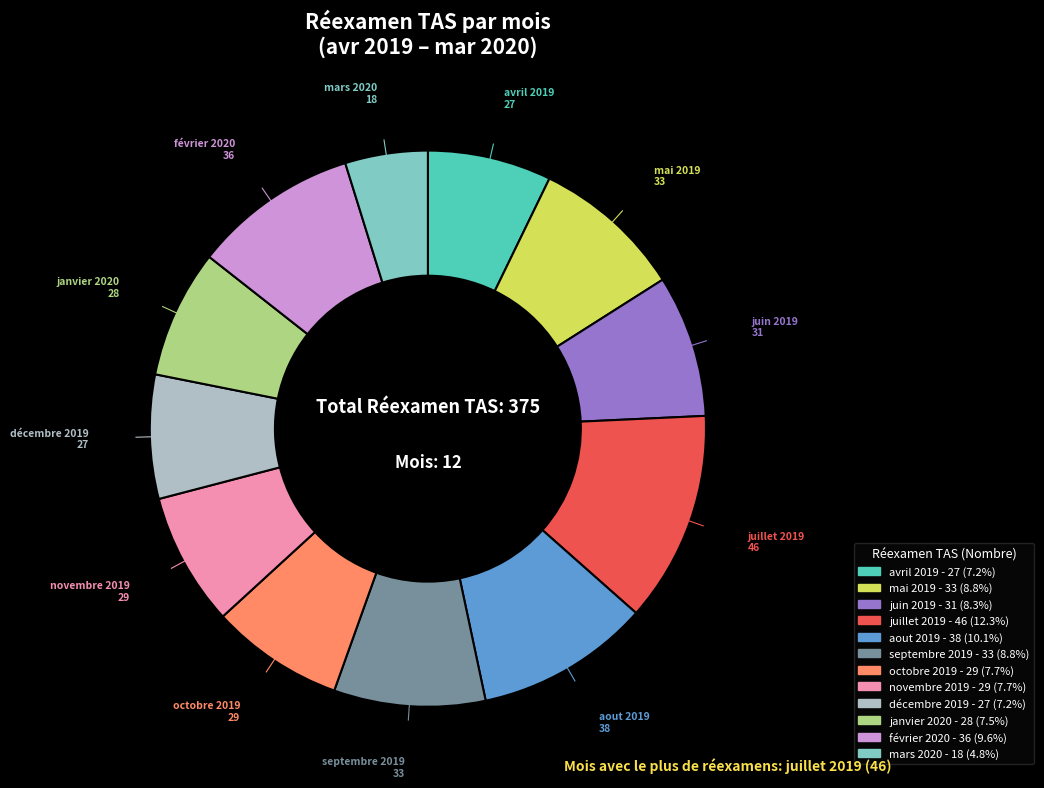

Does any single category account for the majority?

No